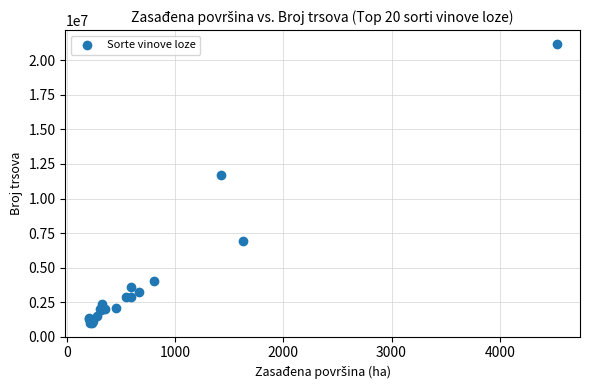

What Y value in the scatter plot is closest to 11085782?

11676001